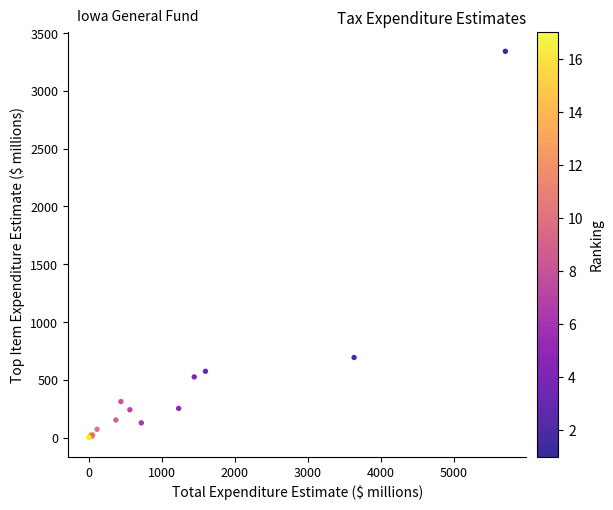

What Y value in the scatter plot is closest to 1671?

693.3